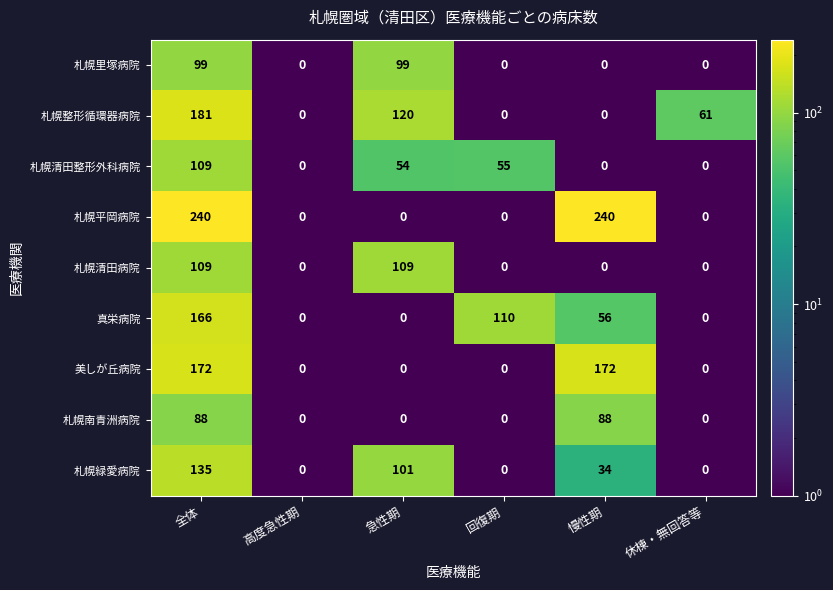

Is it true that 札幌清田整形外科病院 equals 0 at 慢性期?

True